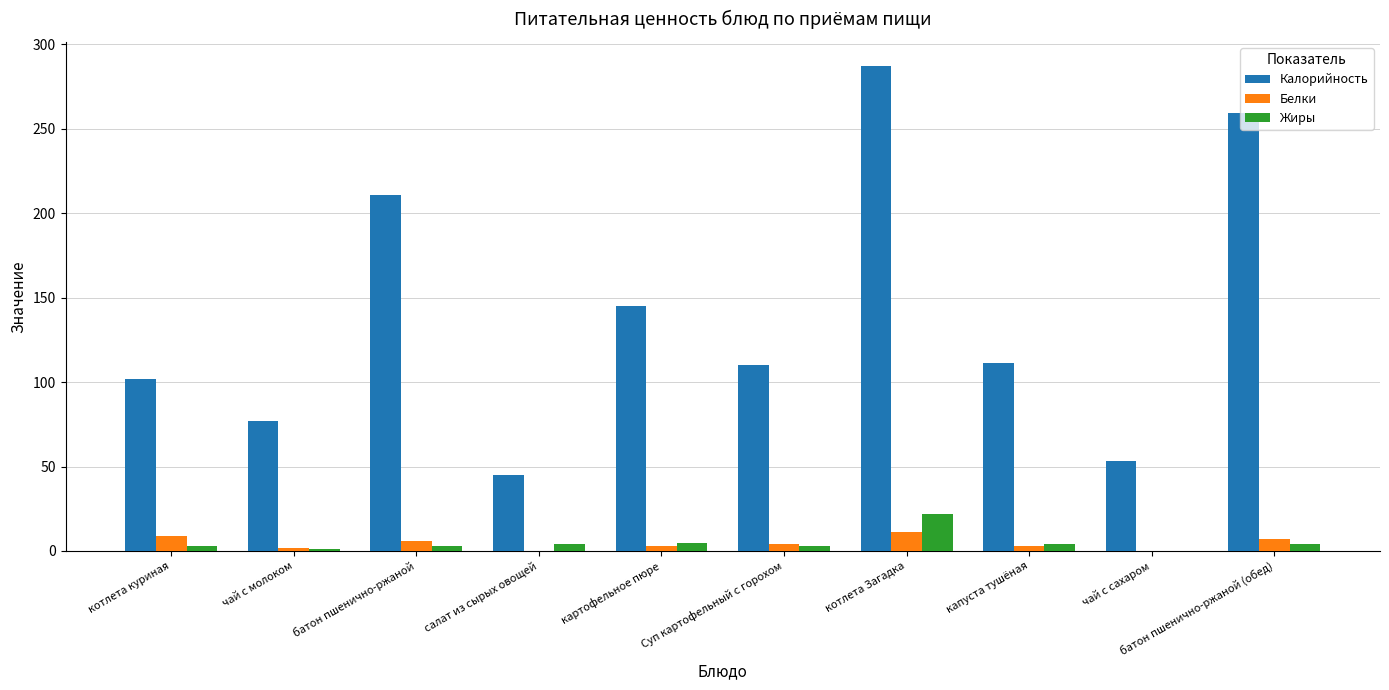

How many groups of bars are there?

10